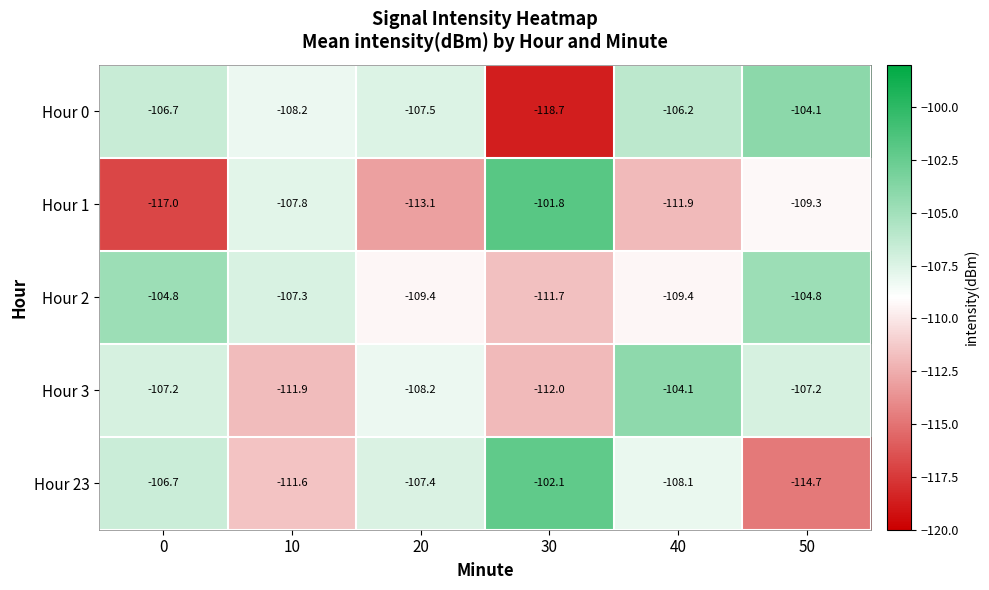

What is the sum of all Hour 0 values?

-651.4